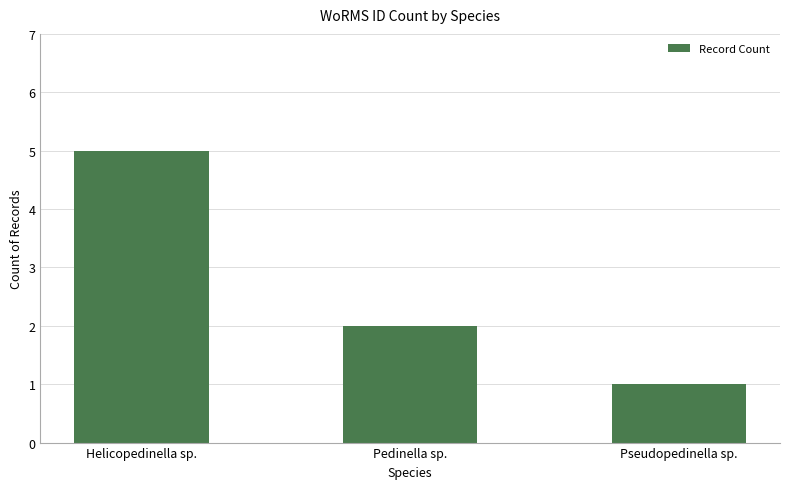

Rank the categories by value from lowest to highest.

Pseudopedinella sp., Pedinella sp., Helicopedinella sp.